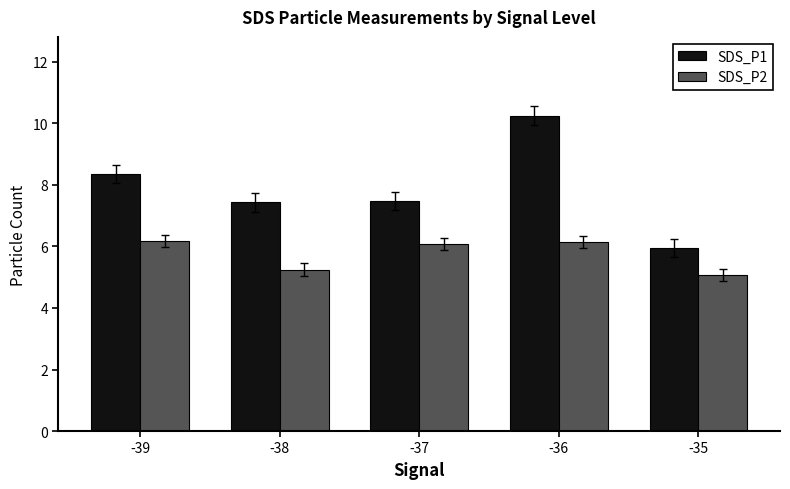

How many bars are there in total?

10